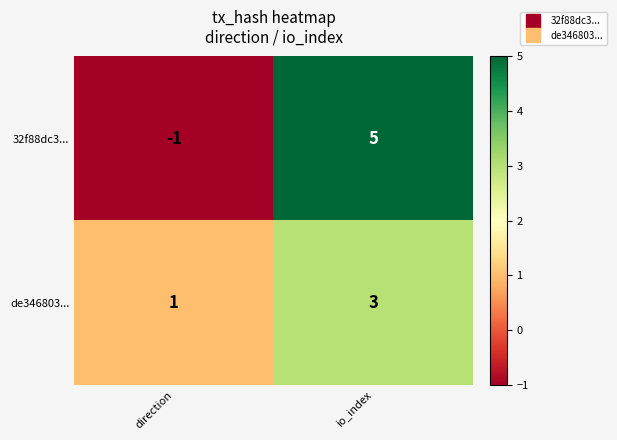

Reading right to left, what are all the values shown in this chart?

32f88dc3...: io_index=5	direction=-1
de346803...: io_index=3	direction=1